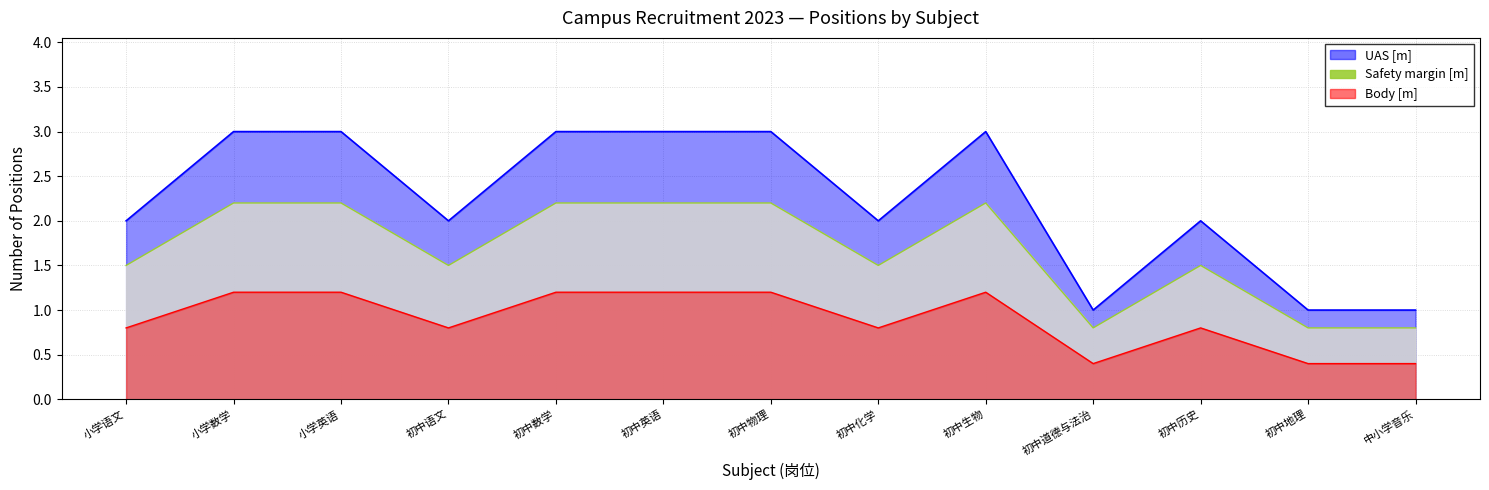

Reading left to right, extract all data points from this chart.

UAS [m]: 小学语文=2.0	小学数学=3.0	小学英语=3.0	初中语文=2.0	初中数学=3.0	初中英语=3.0	初中物理=3.0	初中化学=2.0	初中生物=3.0	初中道德与法治=1.0	初中历史=2.0	初中地理=1.0	中小学音乐=1.0
Safety margin [m]: 小学语文=1.5	小学数学=2.2	小学英语=2.2	初中语文=1.5	初中数学=2.2	初中英语=2.2	初中物理=2.2	初中化学=1.5	初中生物=2.2	初中道德与法治=0.8	初中历史=1.5	初中地理=0.8	中小学音乐=0.8
Body [m]: 小学语文=0.8	小学数学=1.2	小学英语=1.2	初中语文=0.8	初中数学=1.2	初中英语=1.2	初中物理=1.2	初中化学=0.8	初中生物=1.2	初中道德与法治=0.4	初中历史=0.8	初中地理=0.4	中小学音乐=0.4